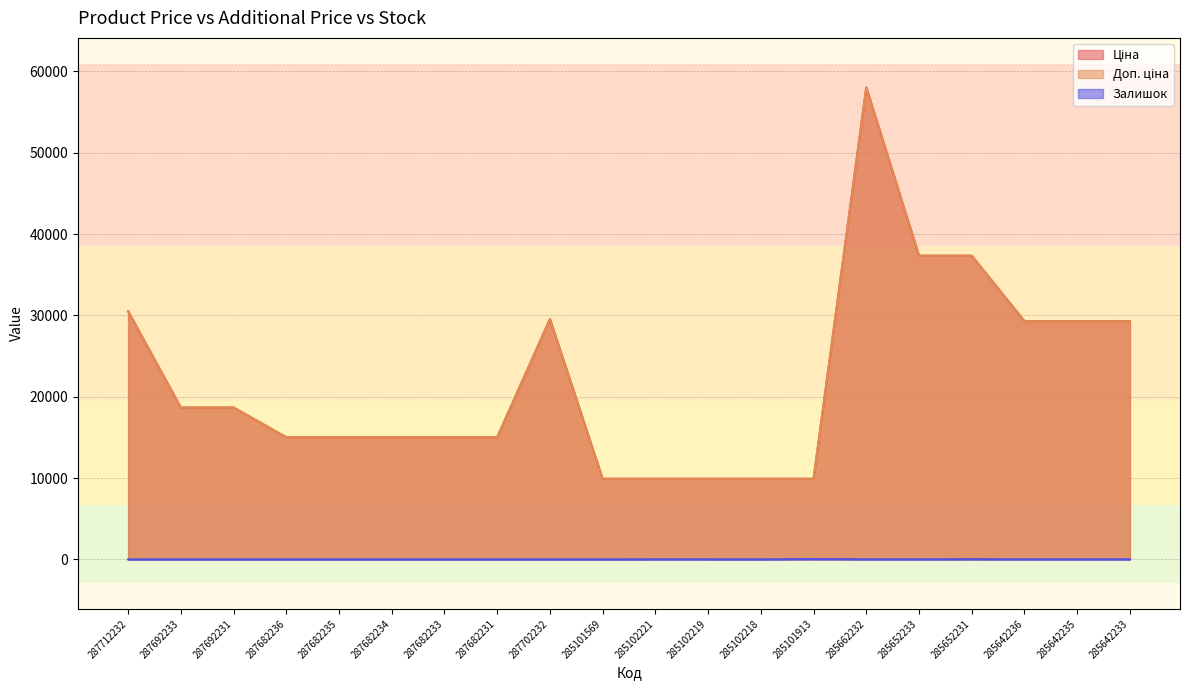

What are all the series names shown in the legend?

Ціна, Доп. ціна, Залишок